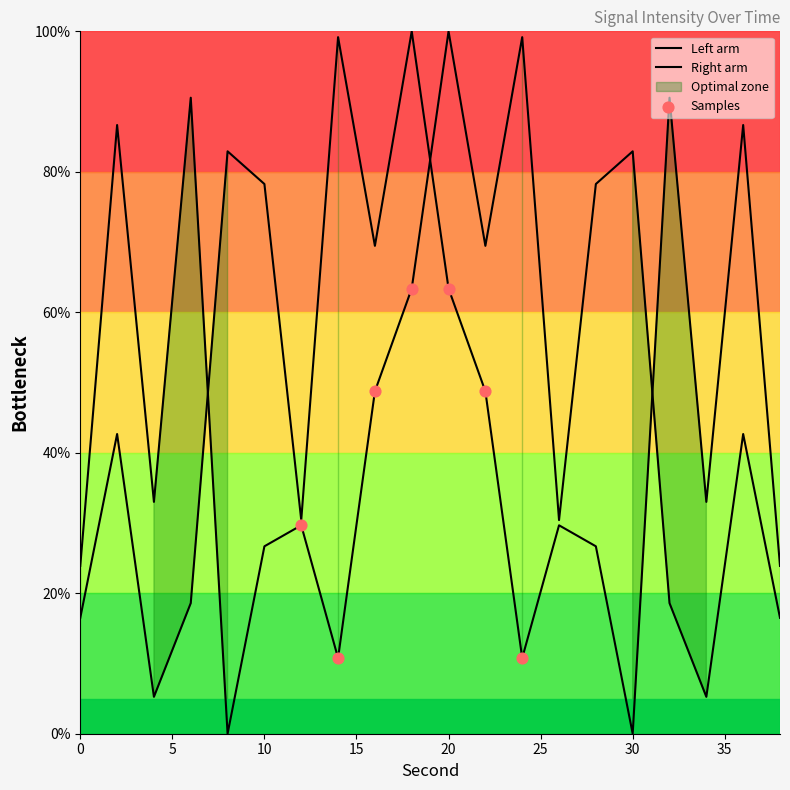

What is the ratio of the value at 4 to the value at 2?

0.4